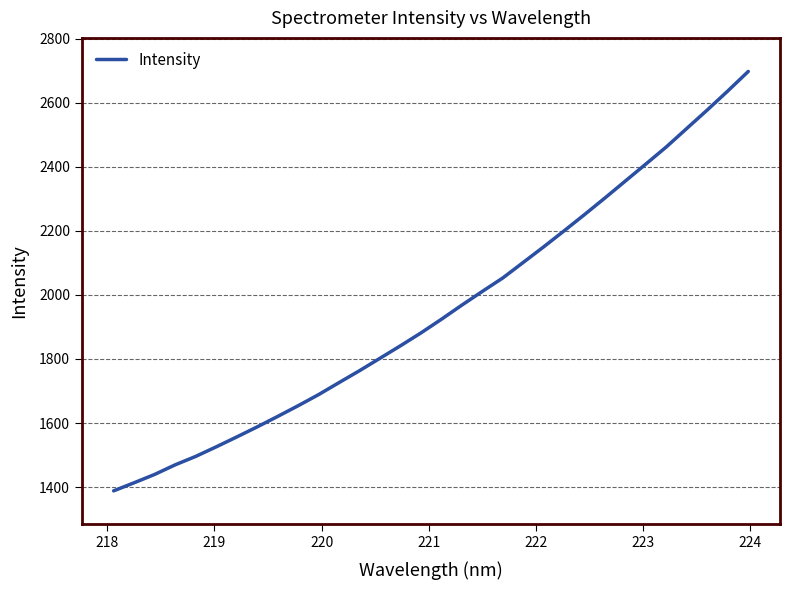

What is the maximum value shown in the chart?

2697.4